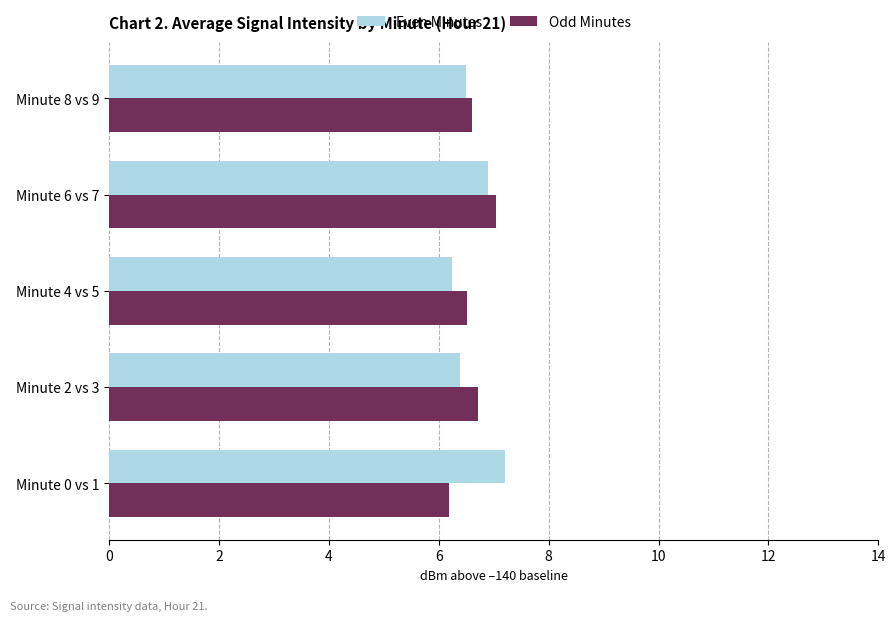

What are all the series names shown in the legend?

Even Minutes, Odd Minutes